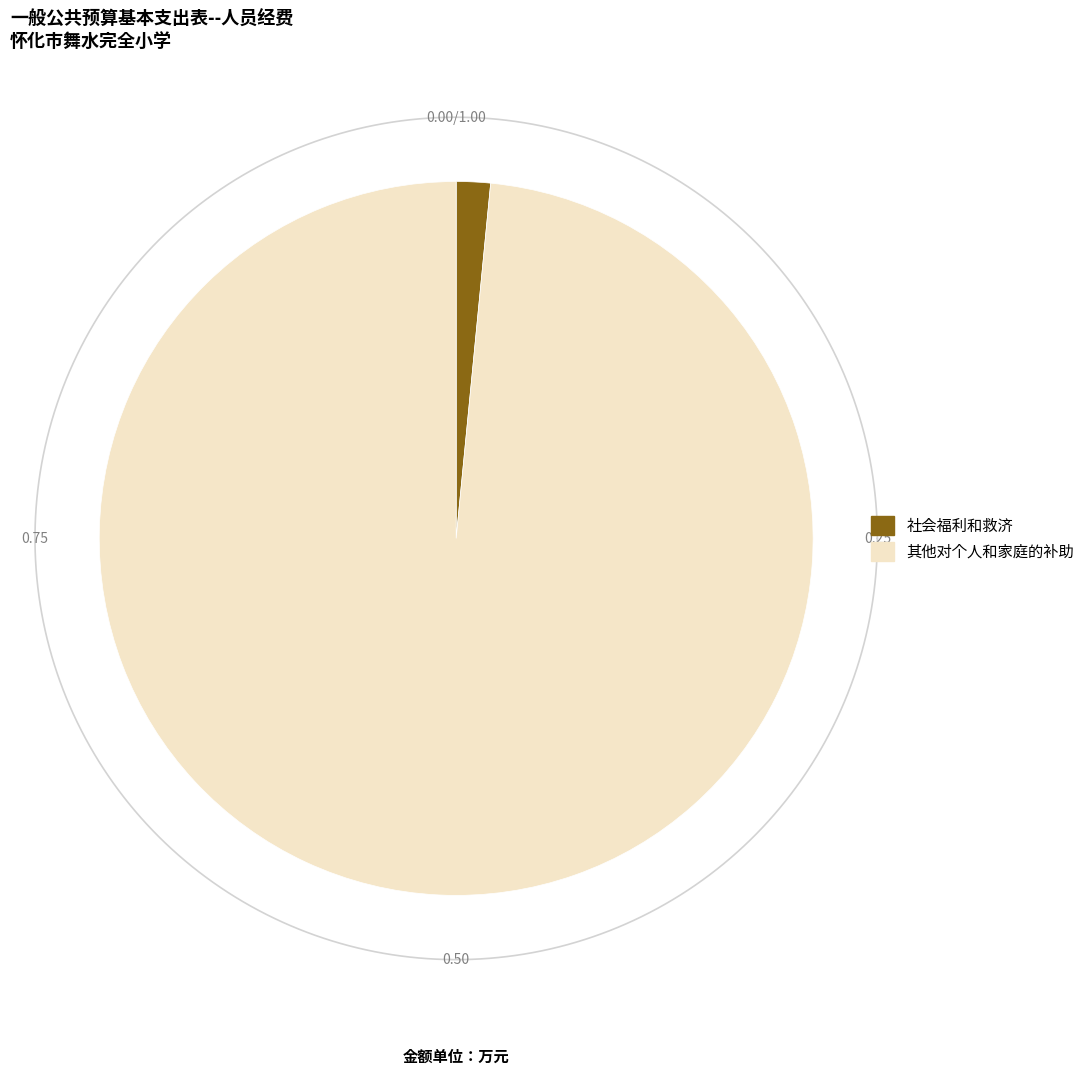

What is the change in value from 社会福利和救济 to 其他对个人和家庭的补助?

+156.1